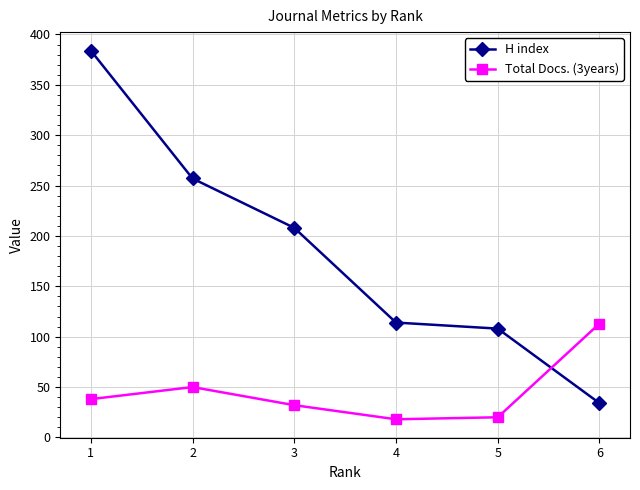

Which series has the largest total across all categories?

H index